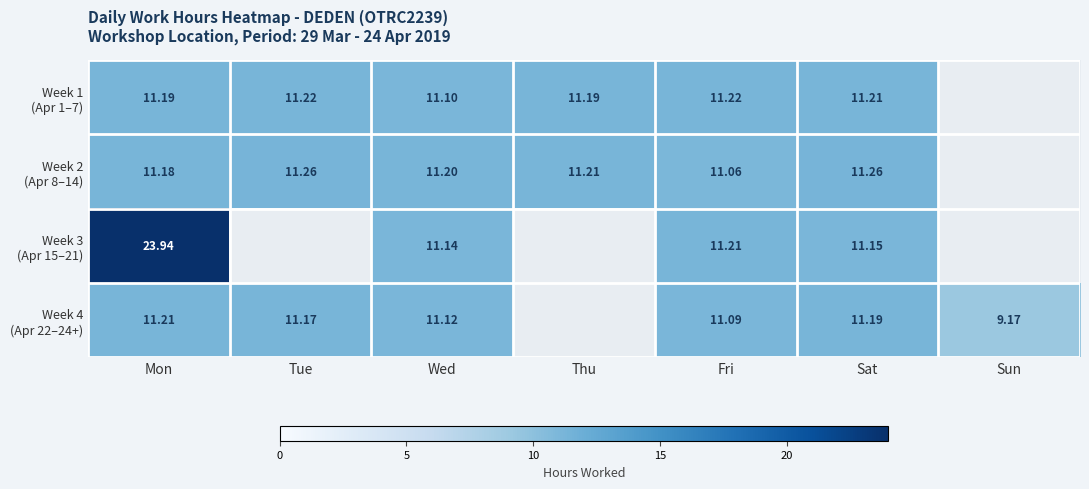

At which label does Week 4 (Apr 22–24+) first exceed 11?

Mon